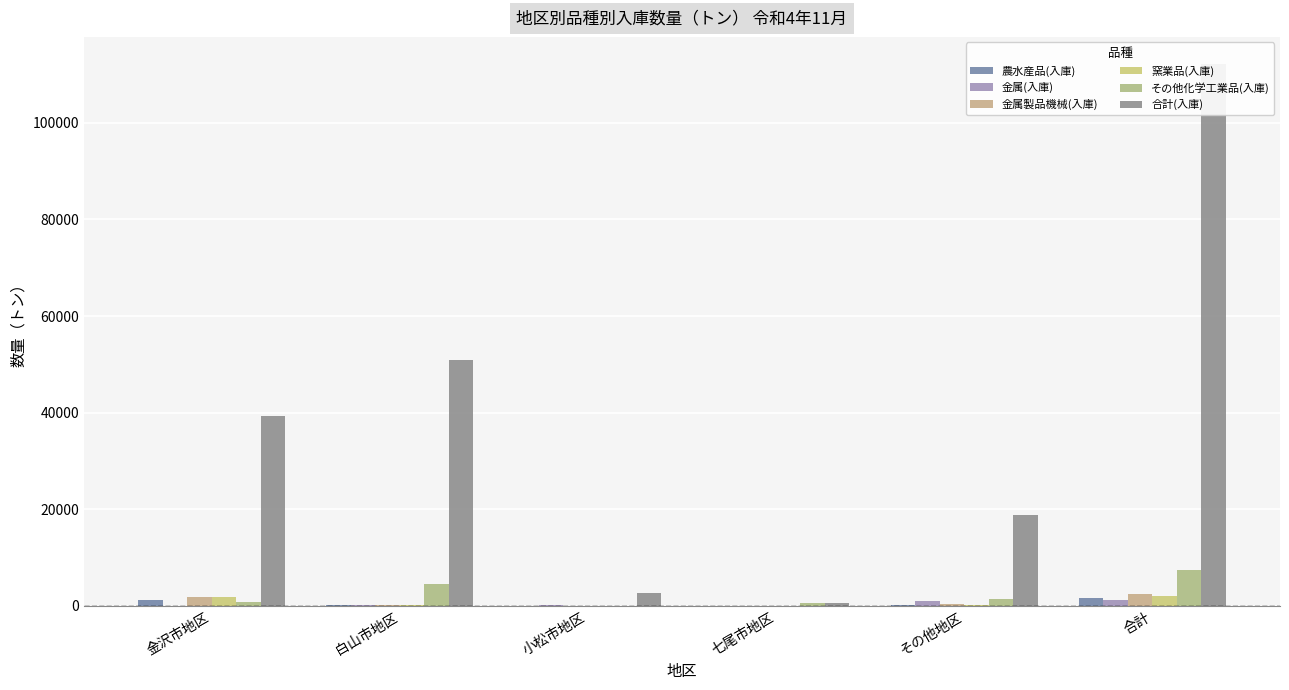

At which label does 農水産品(入庫) reach its minimum?

小松市地区